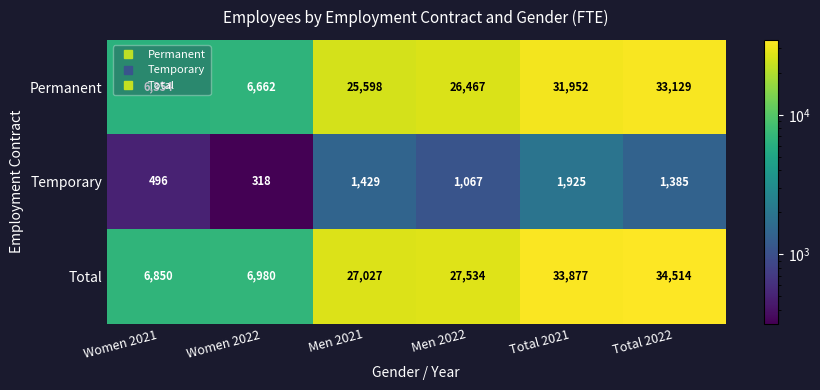

At how many categories does at least one series exceed 19855?

4